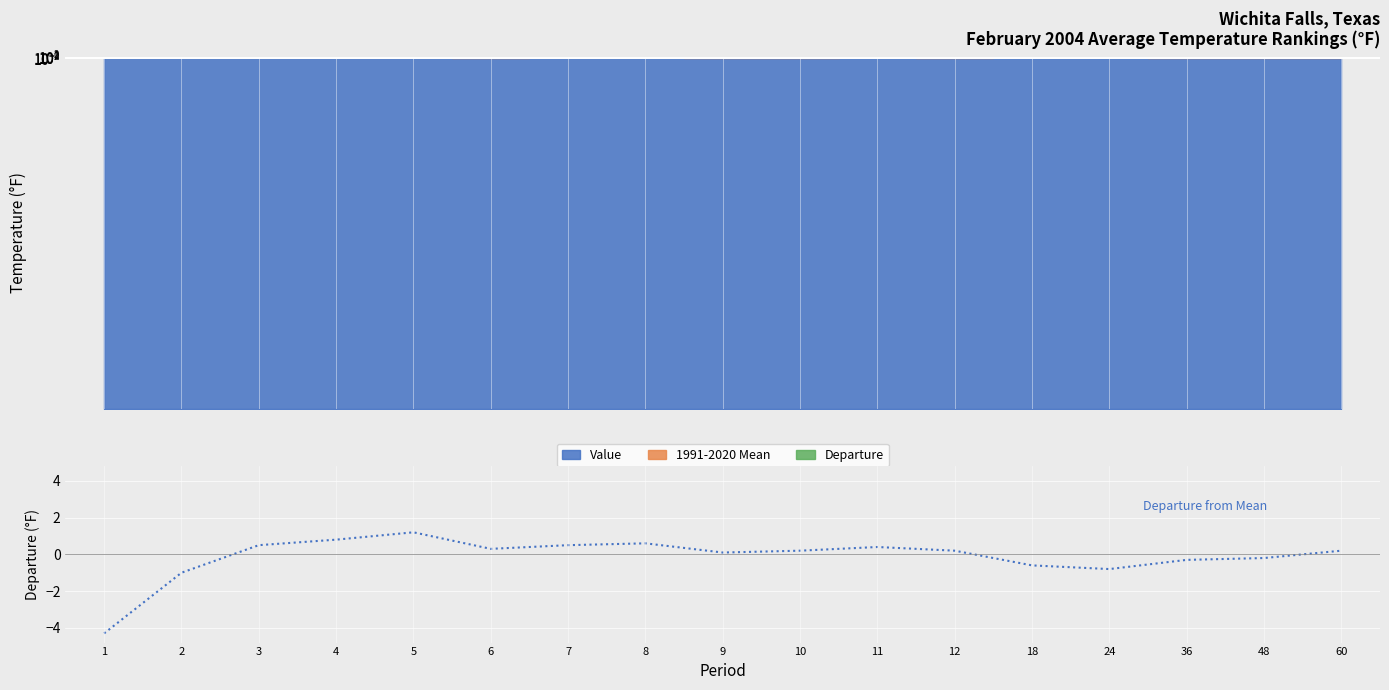

Reading left to right, transcribe all the data shown in this chart.

1=-4.3	2=-1.0	3=0.5	4=0.8	5=1.2	6=0.3	7=0.5	8=0.6	9=0.1	10=0.2	11=0.4	12=0.2	18=-0.6	24=-0.8	36=-0.3	48=-0.2	60=0.2